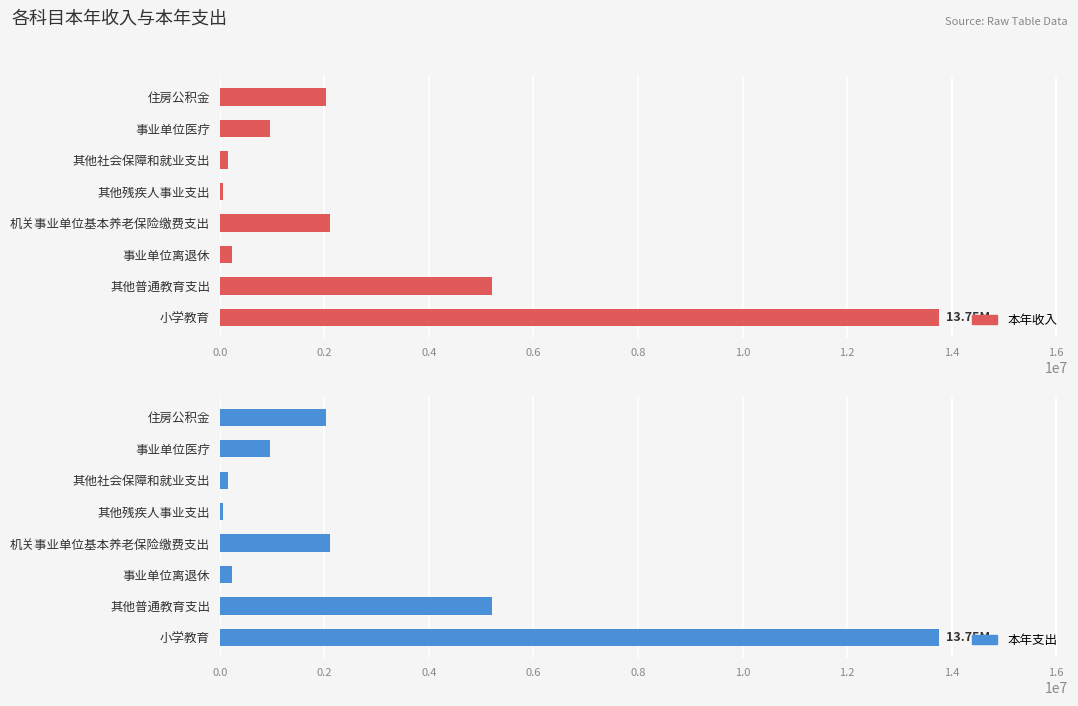

At 事业单位医疗, list the series in order from largest to smallest.

本年收入, 本年支出